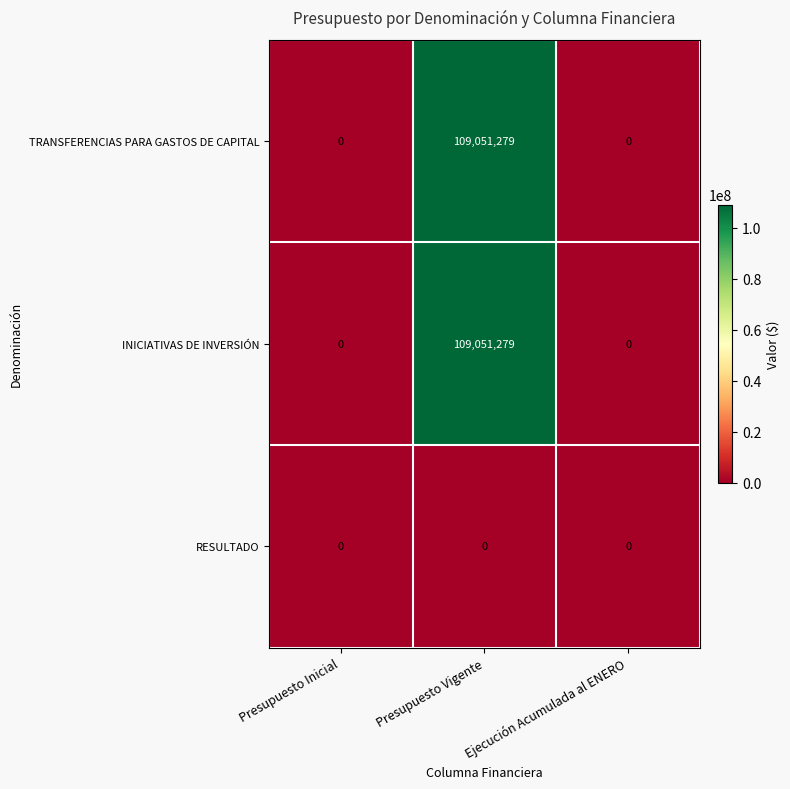

What is the difference between the maximum and minimum values in the TRANSFERENCIAS PARA GASTOS DE CAPITAL series?

109051279